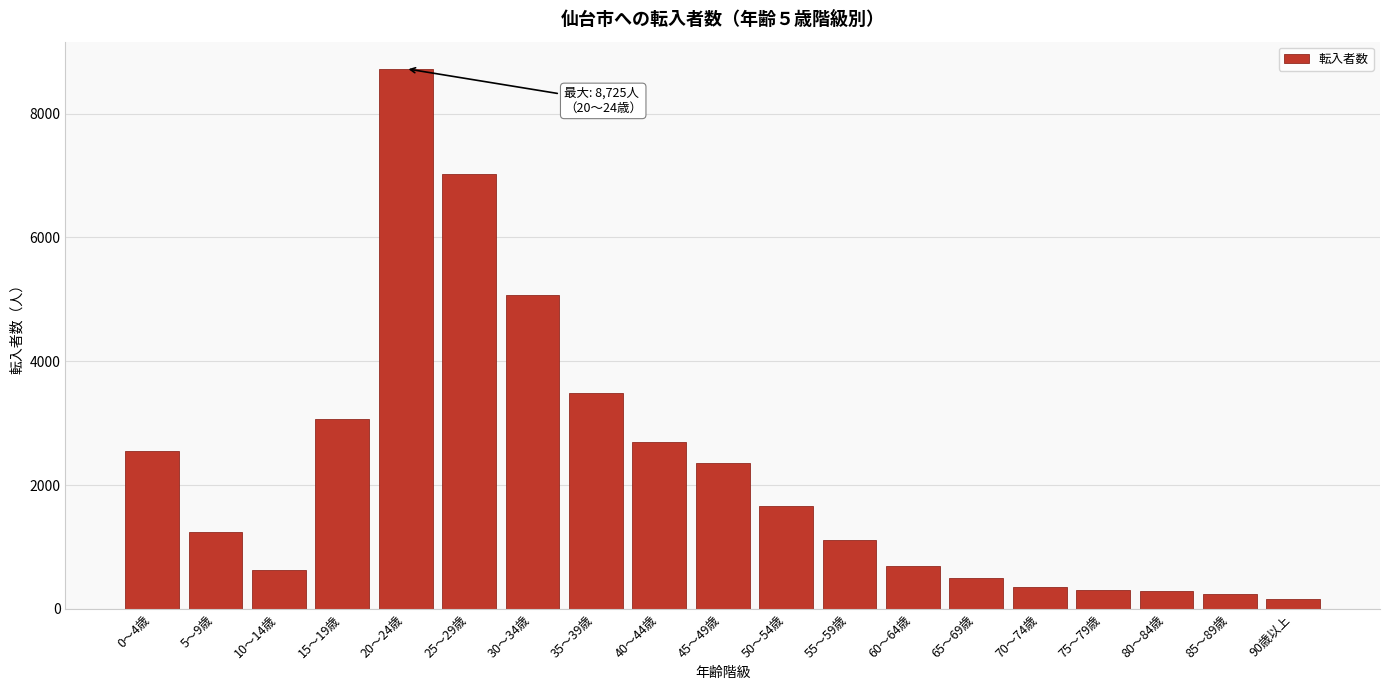

What is the ratio of the value at 30～34歳 to the value at 70～74歳?

14.5